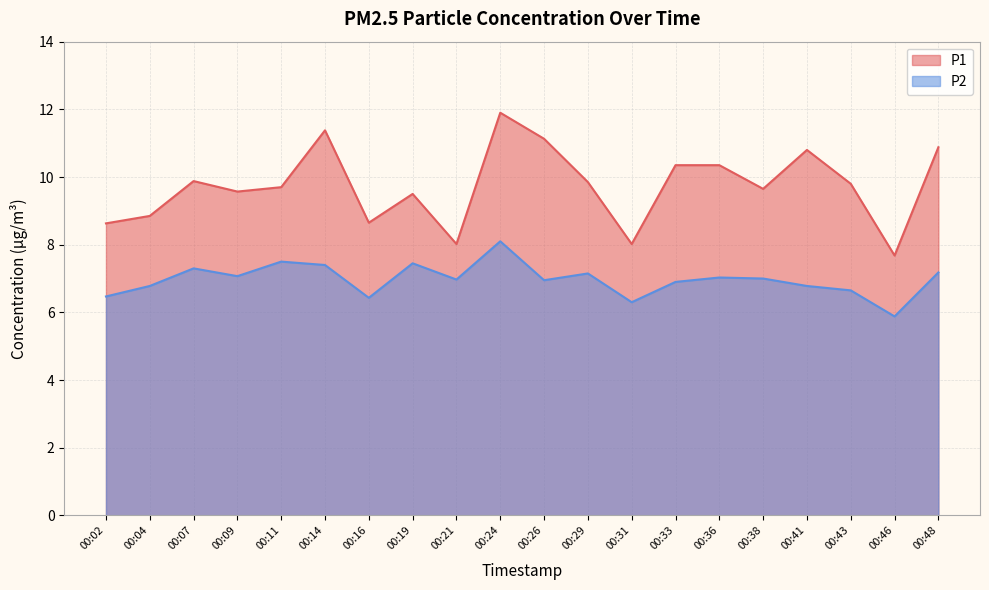

Which series has the largest total across all categories?

P1